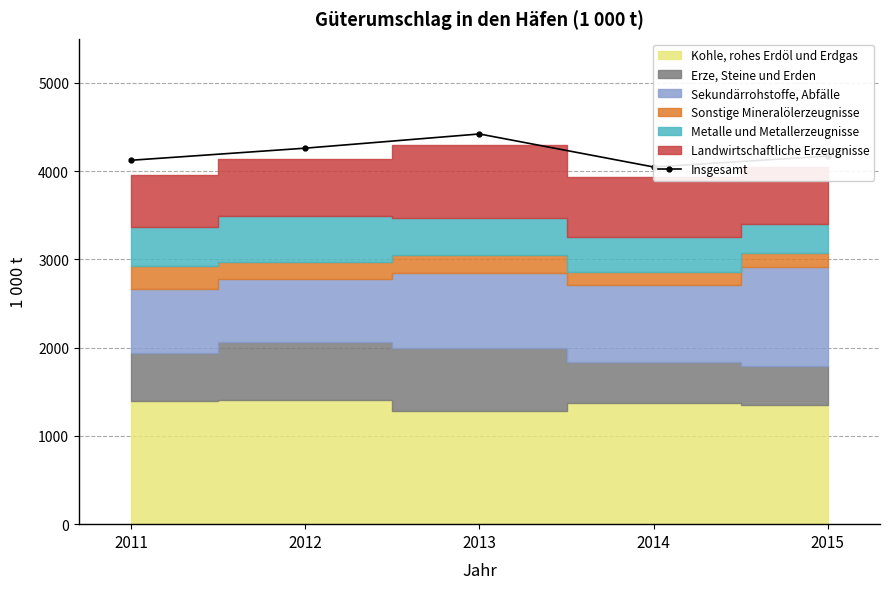

The chart shows a value of 4261 at 2012. True or false?

True